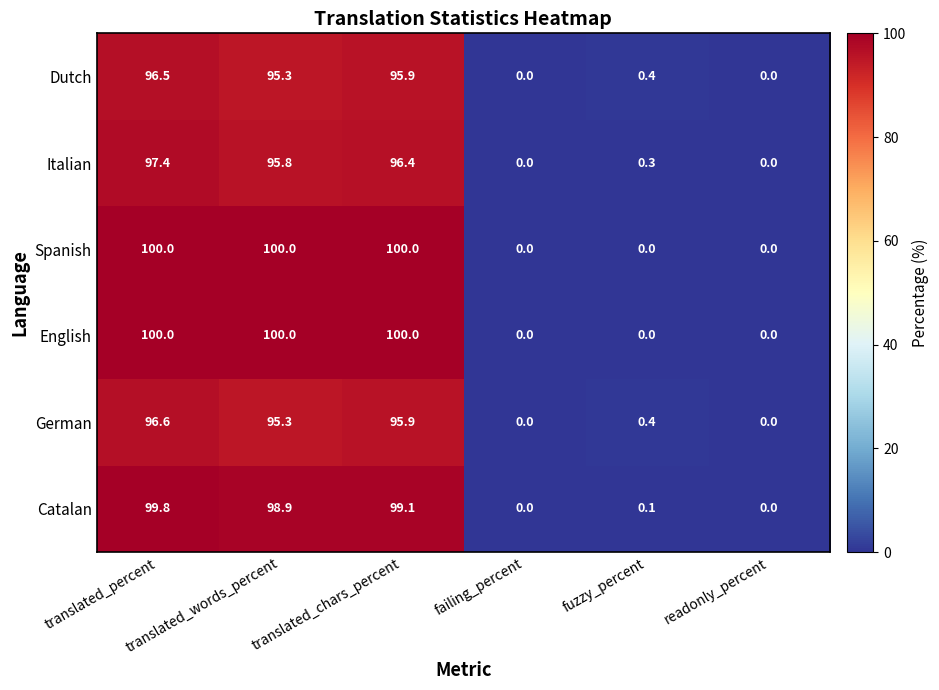

At how many categories does at least one series exceed 17?

3